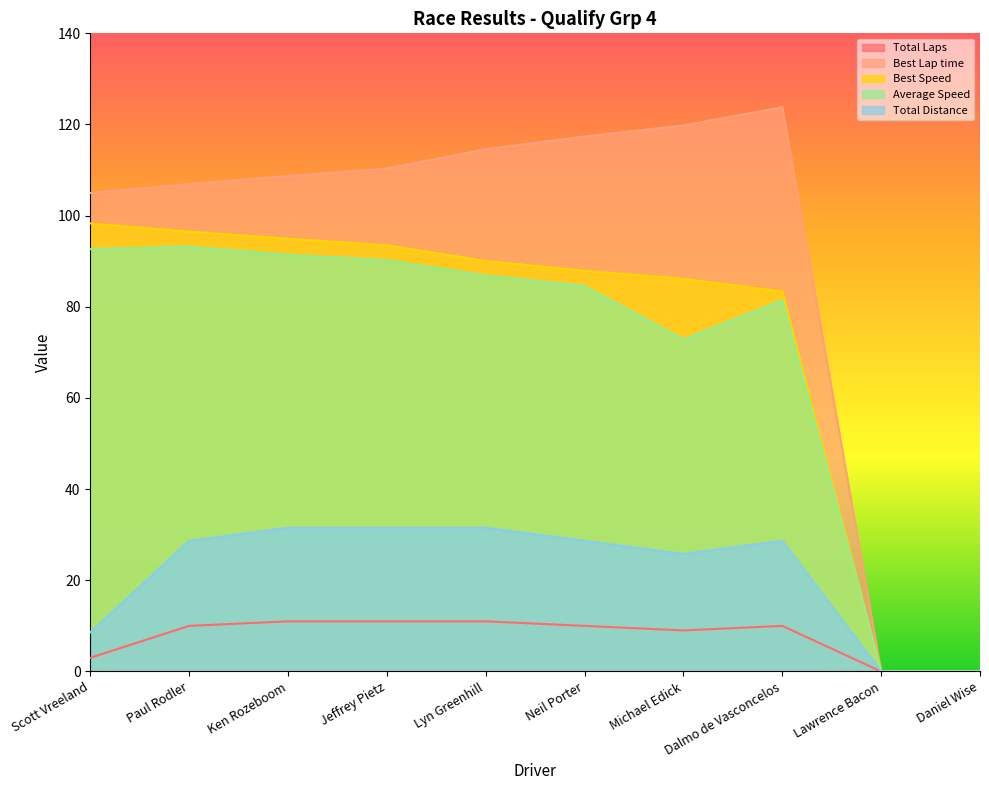

At which label is Total Distance closest to 15?

Scott Vreeland